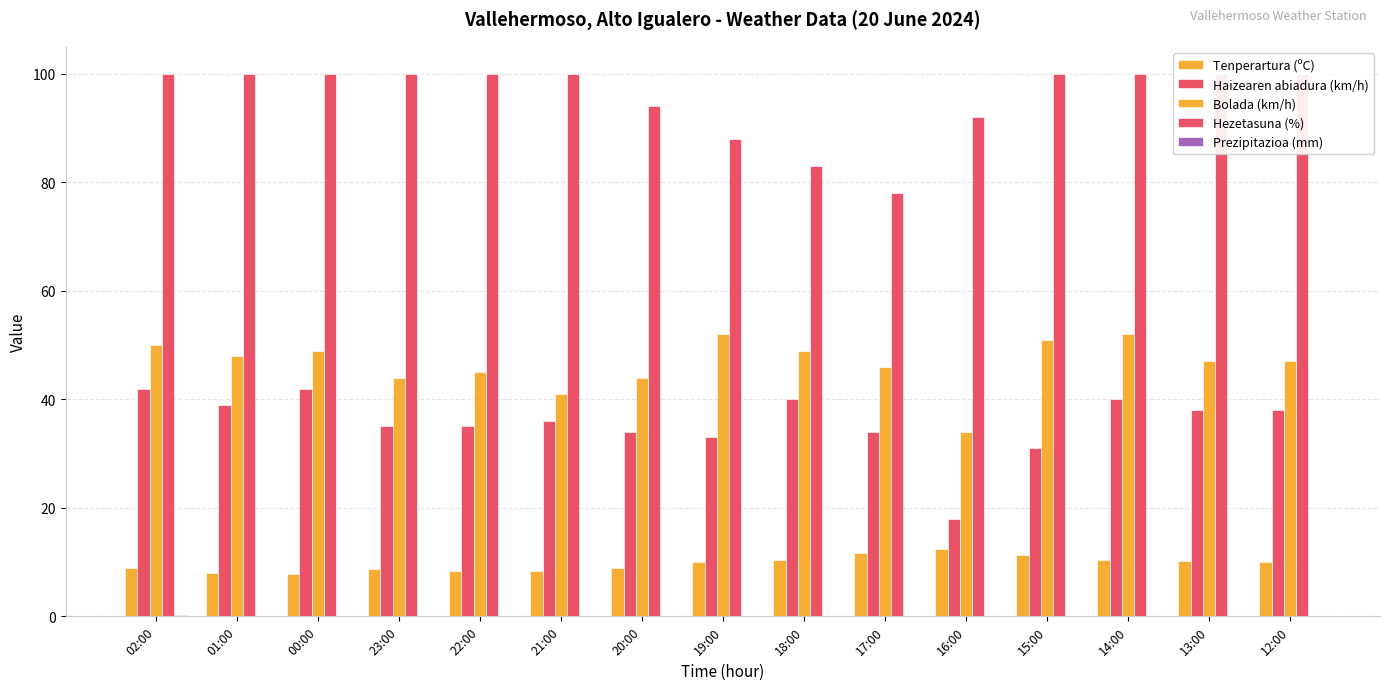

At which label does Haizearen abiadura (km/h) reach its peak?

02:00